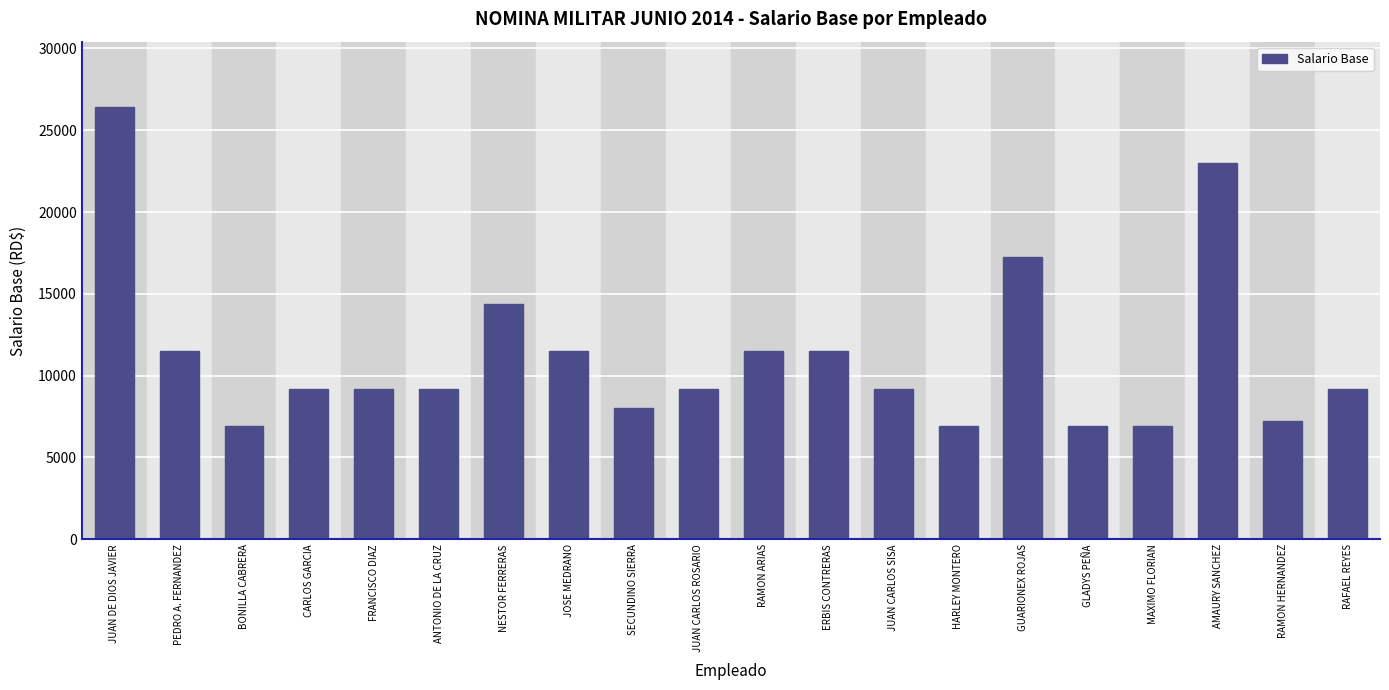

What is the change in value from BONILLA CABRERA to RAFAEL REYES?

+2300